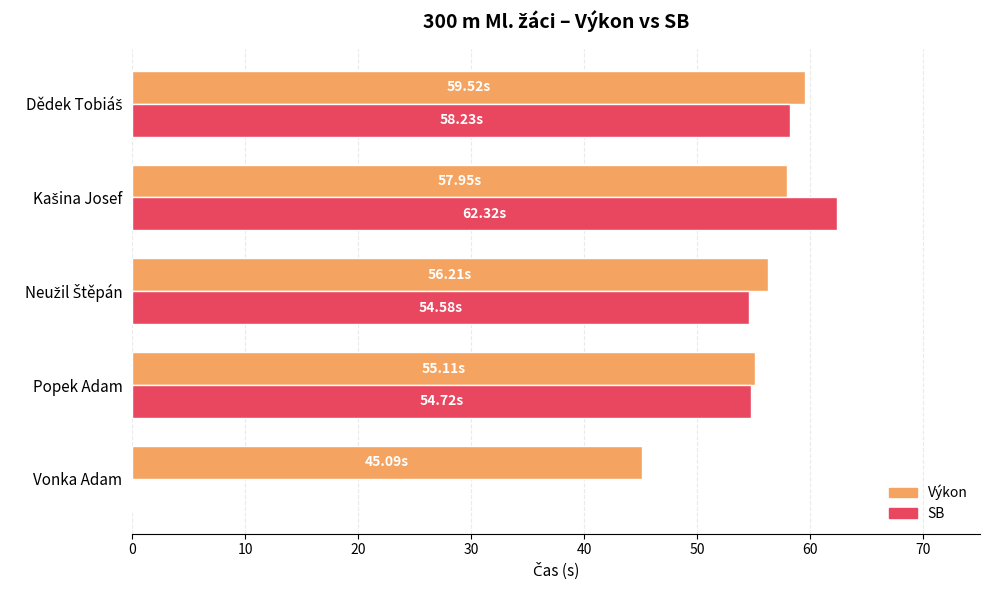

Which series has the largest total across all categories?

Výkon